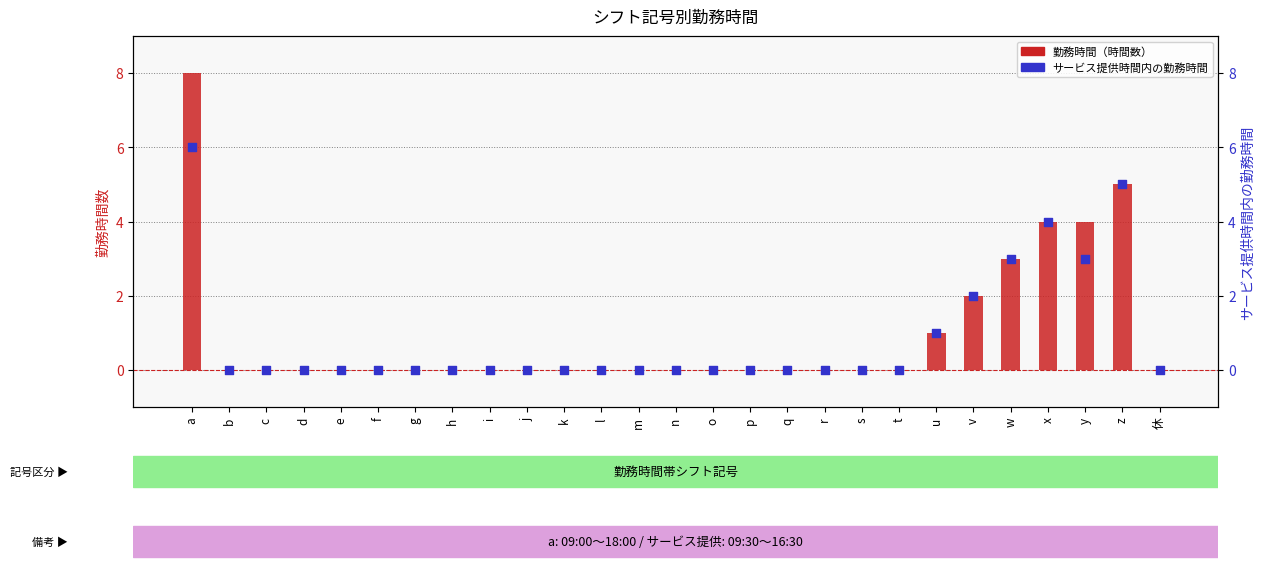

At which category is the sum across all series the highest?

a